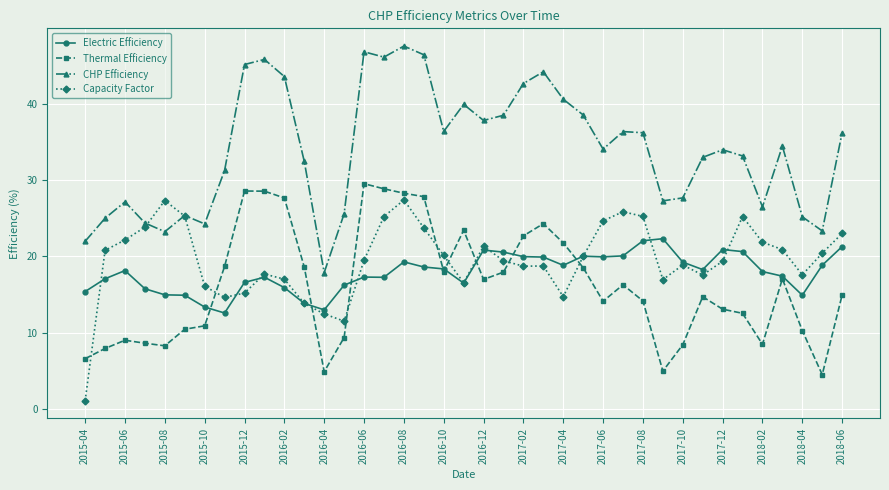

True or false: Capacity Factor and Thermal Efficiency cross at least once.

True